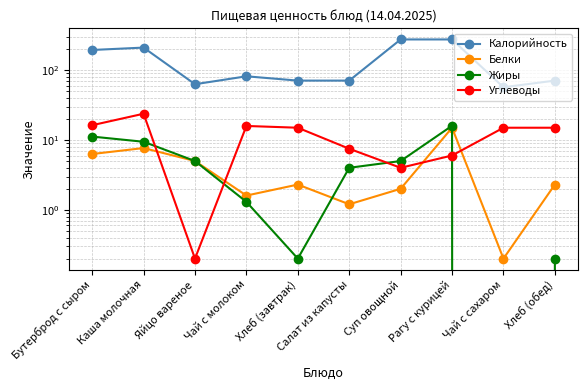

What is the total value across all series at Хлеб (обед)?

88.5